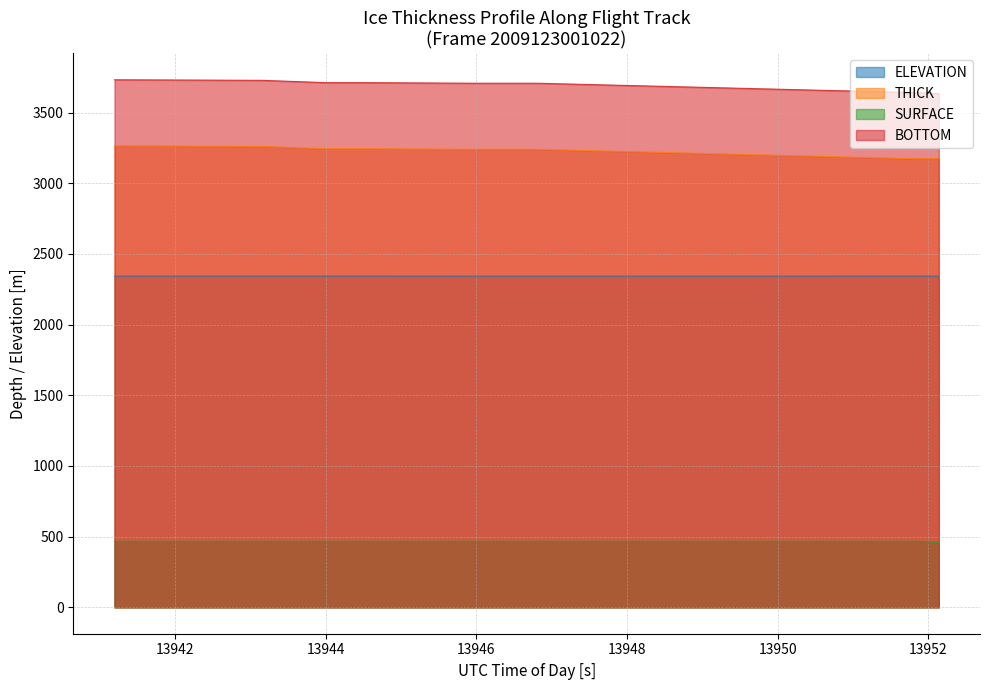

What is the minimum value shown in the chart?

459.8